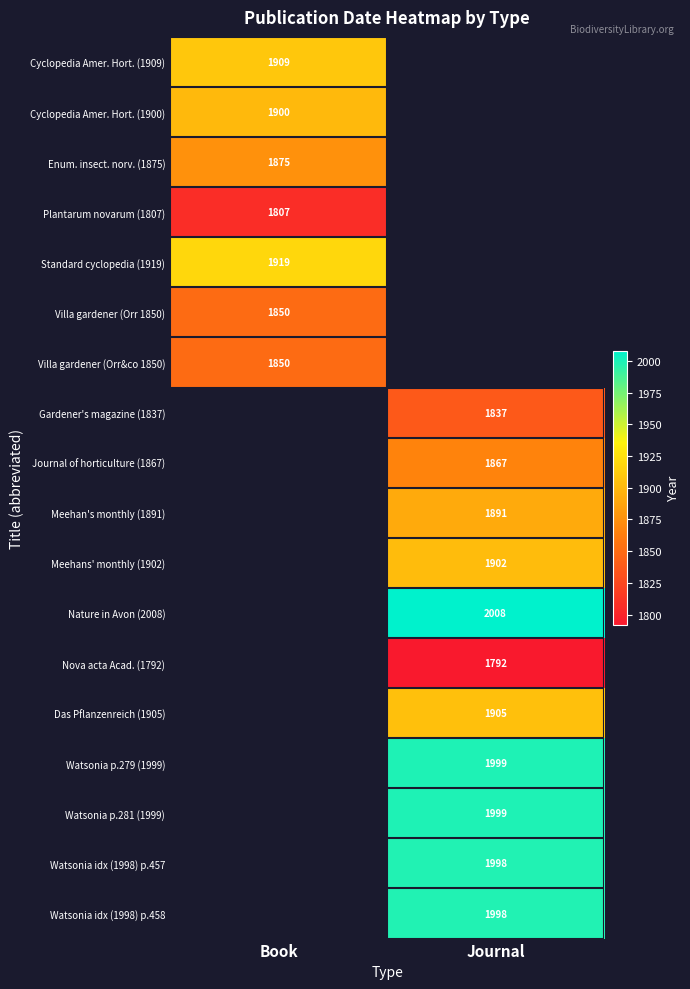

True or false: Villa gardener (Orr&co 1850) has a value of 1850 at Book.

True